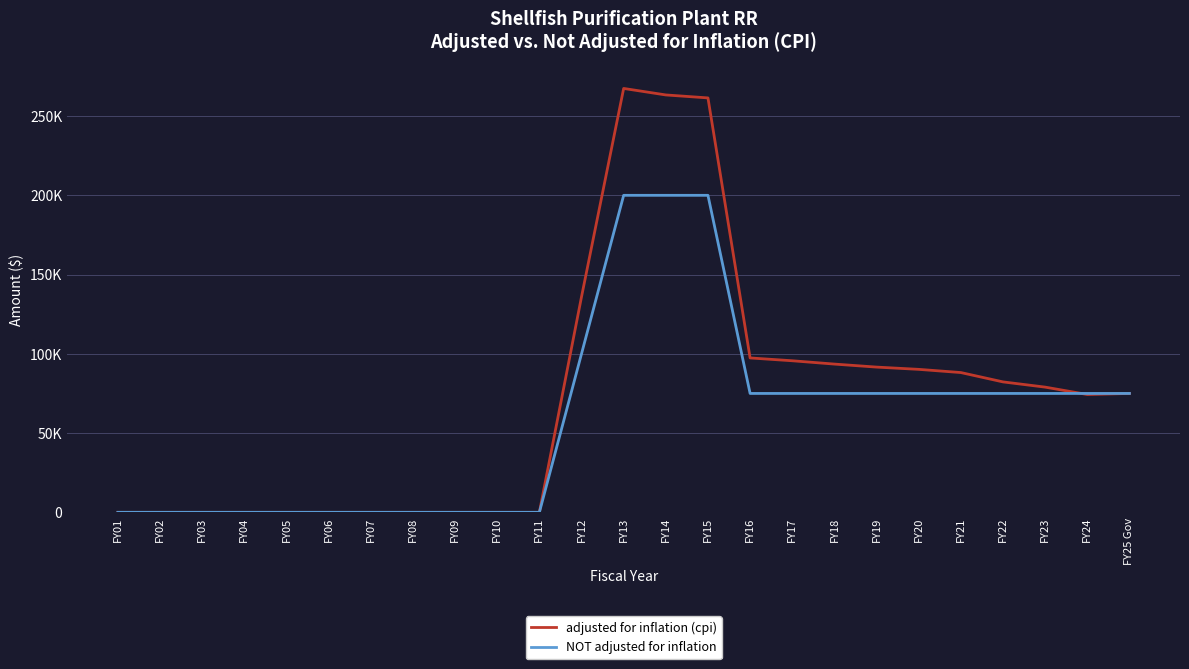

Rank the series by their average value, from highest to lowest.

adjusted for inflation (cpi), NOT adjusted for inflation